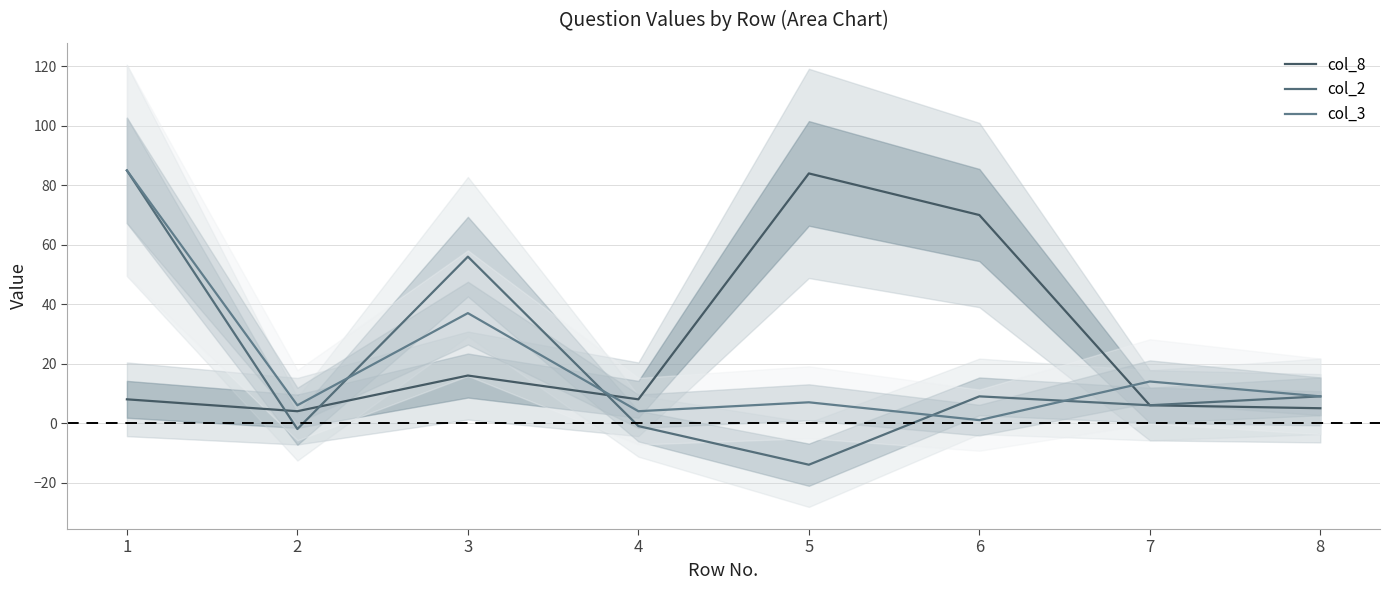

Rank the categories by col_3 value from lowest to highest.

6, 4, 2, 5, 8, 7, 3, 1